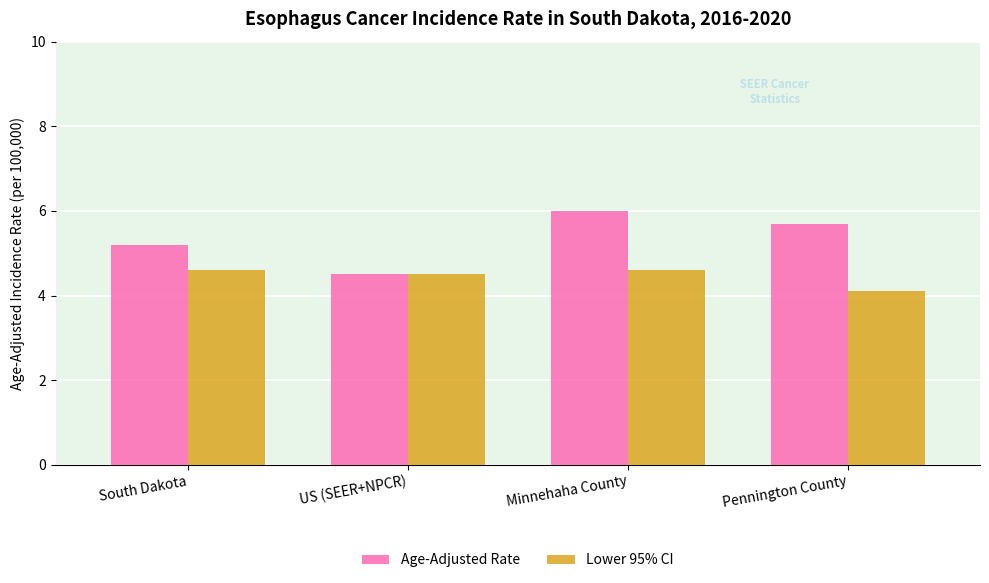

What is the difference between the maximum and second lowest values in the Lower 95% CI series?

0.1